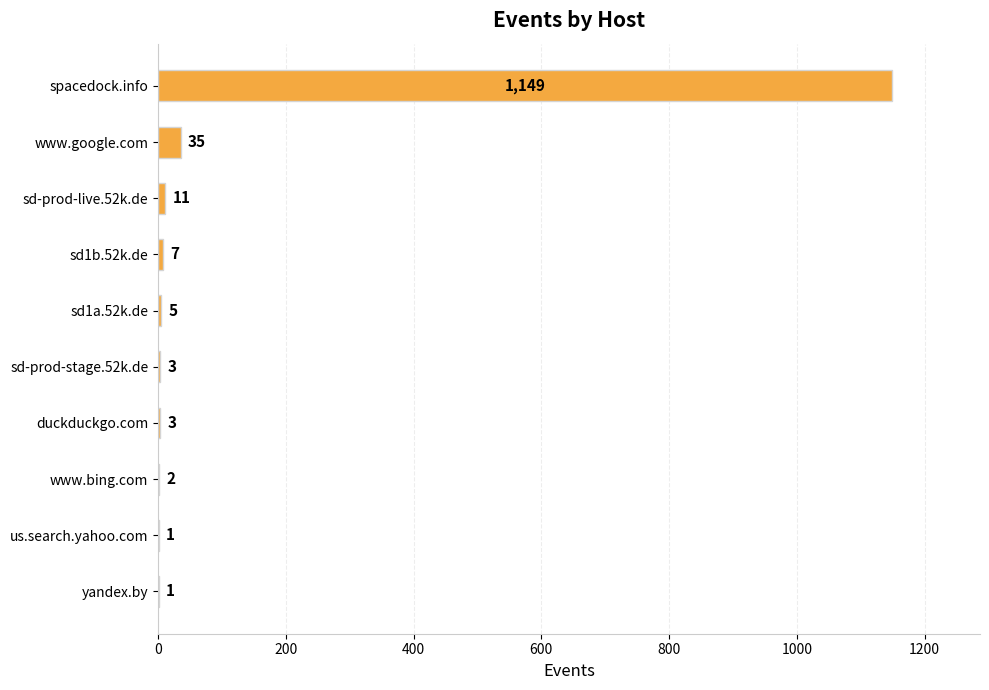

What is the sum of the values at duckduckgo.com and sd-prod-live.52k.de?

14